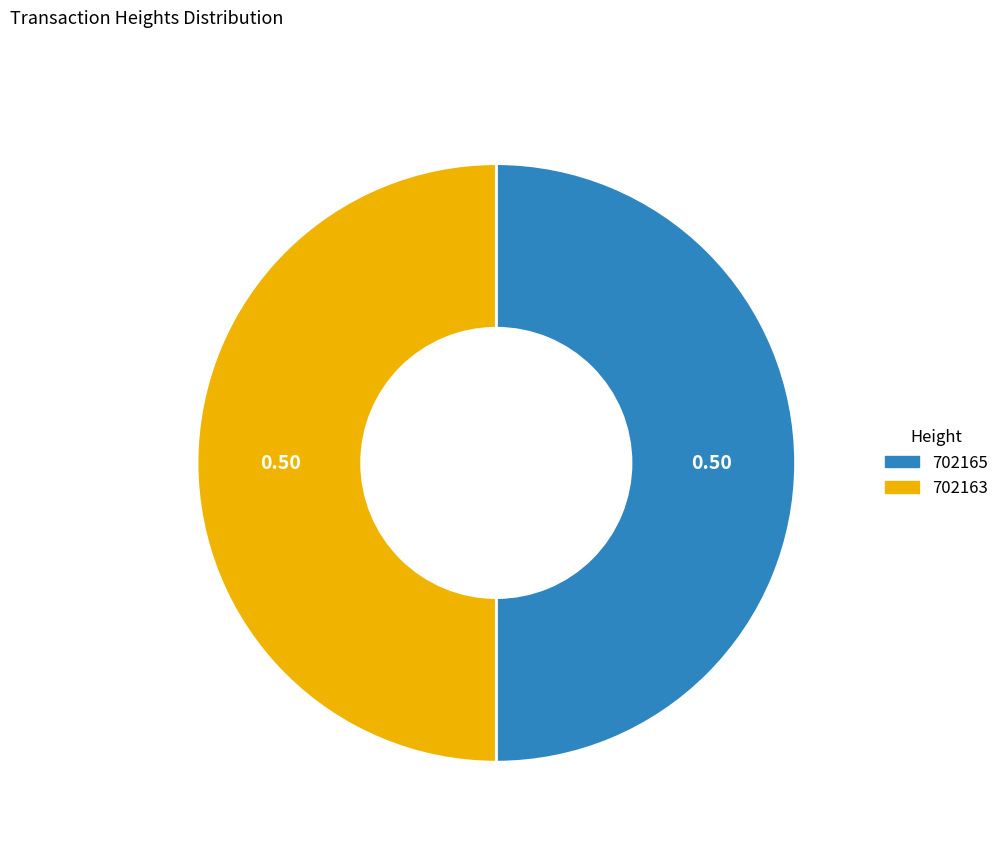

Do 702165 and 702163 together represent more than half of the pie?

Yes